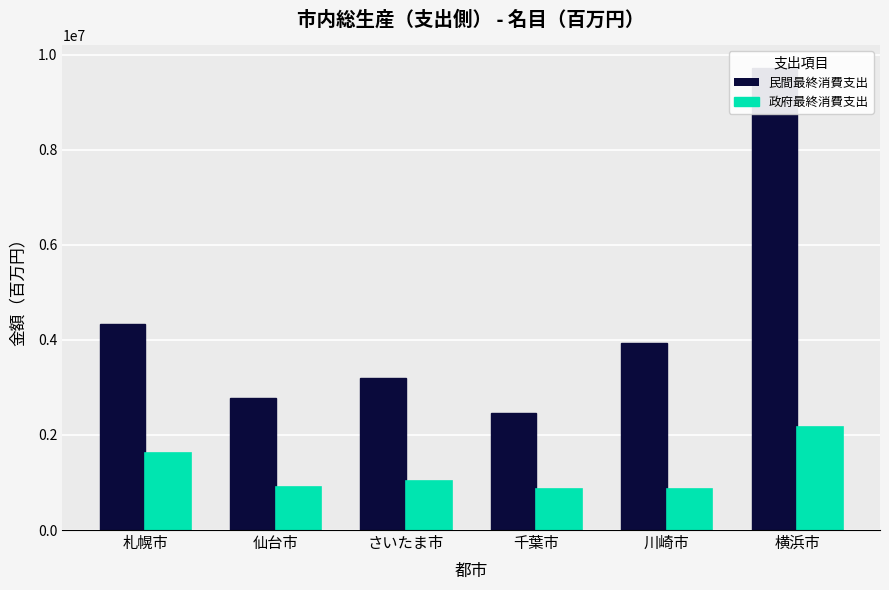

How many bars are there in each group?

2